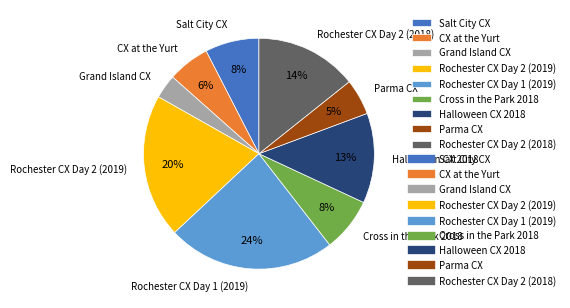

Is there any slice that represents more than half of the pie?

No